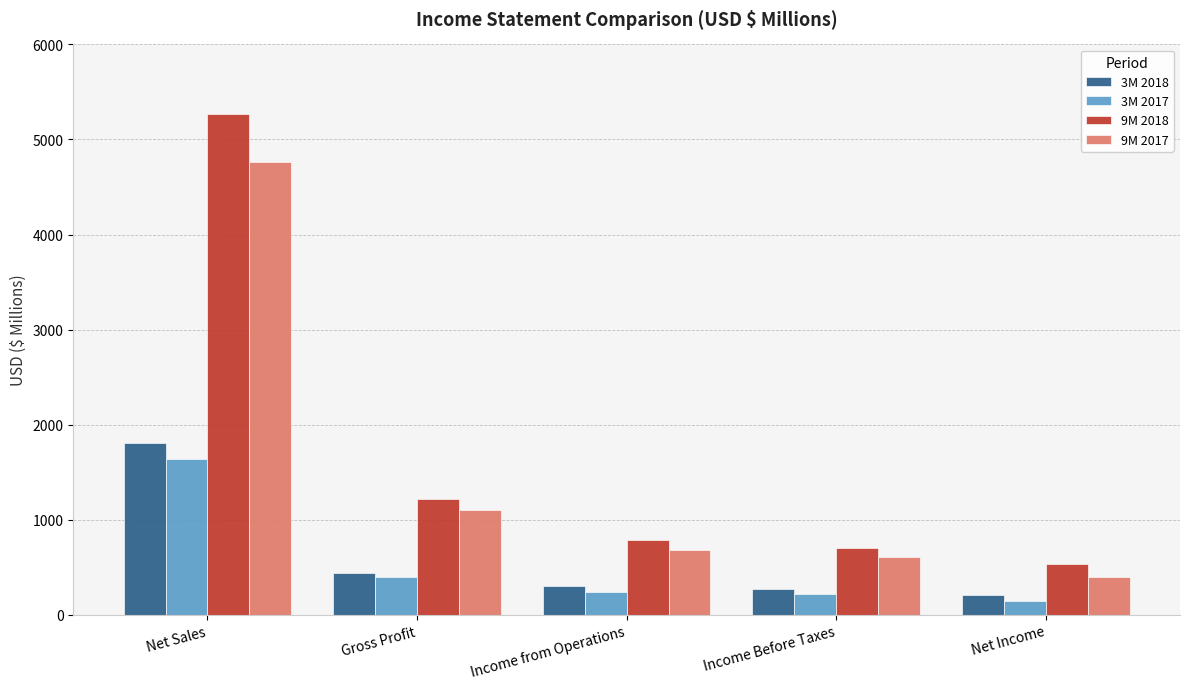

At which category does the chart reach its minimum across all series?

Net Income